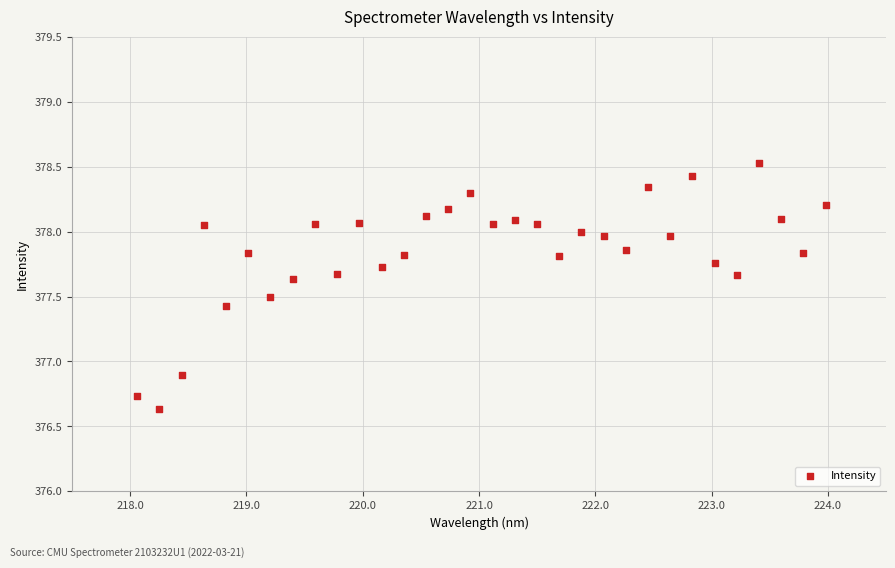

What is the range of X values (max minus min)?

5.9